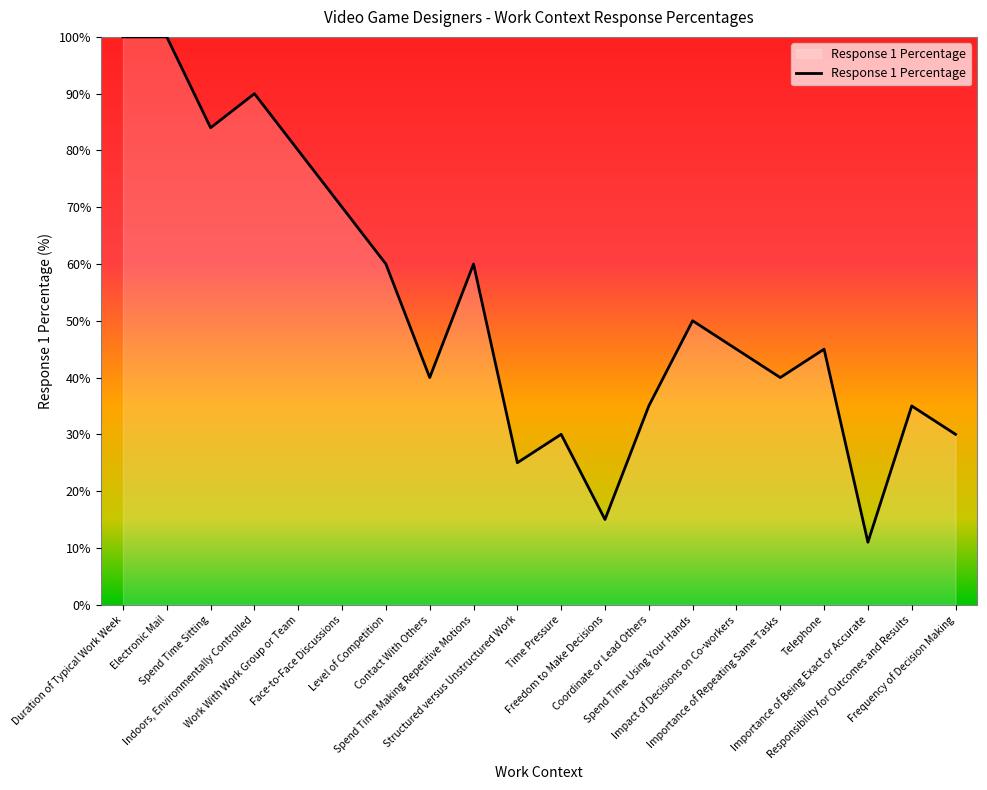

What is the smallest value displayed?

11